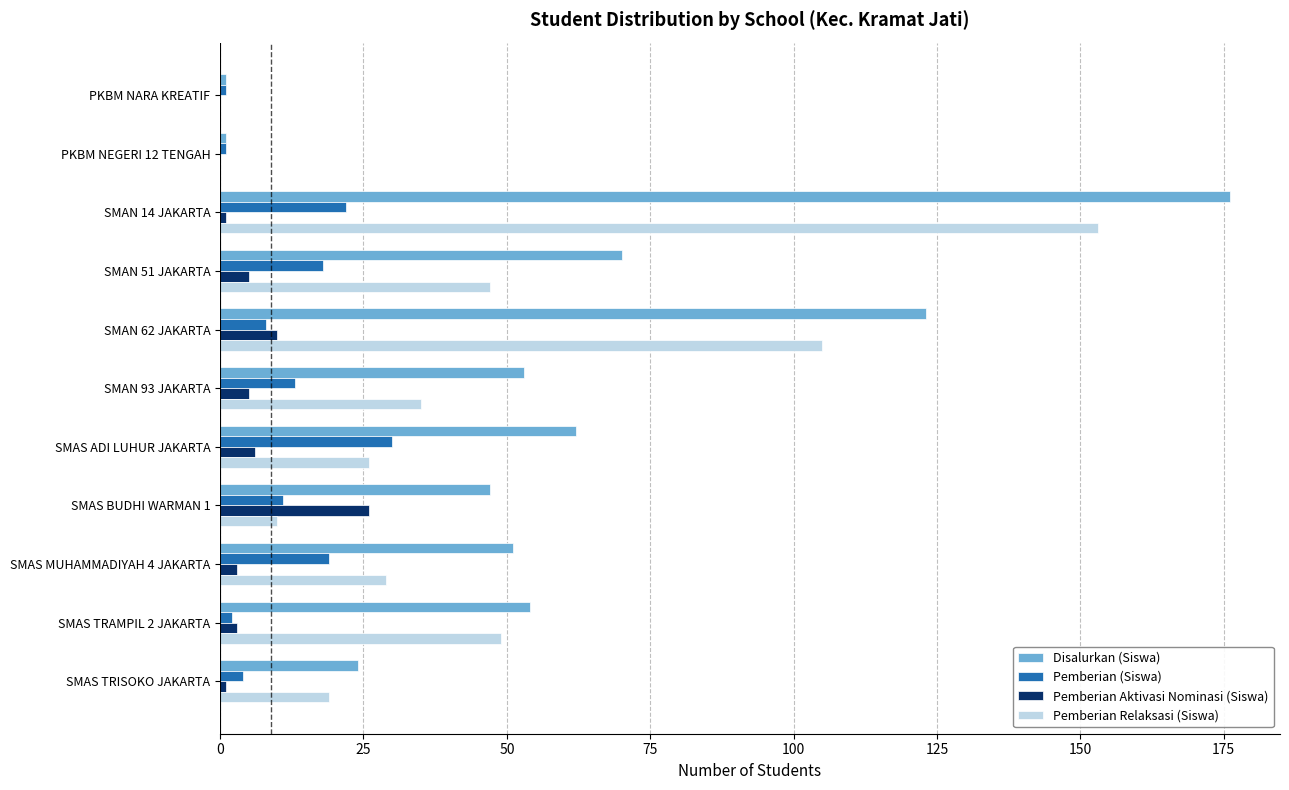

What is the sum of all Pemberian Aktivasi Nominasi (Siswa) values?

60